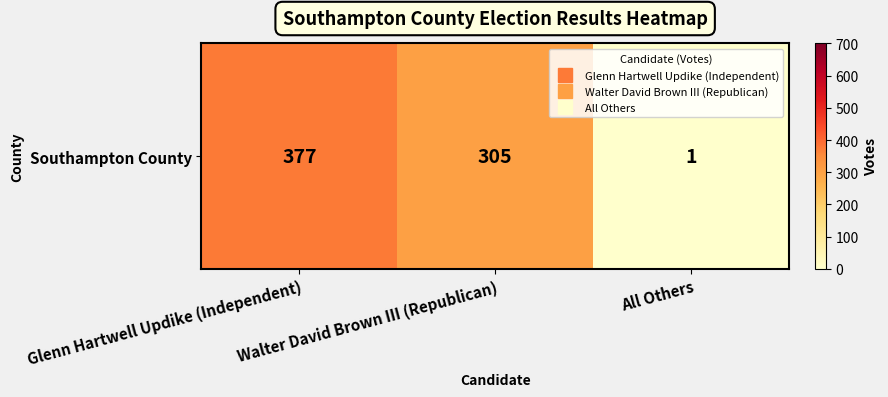

List the labels in order of value, largest first.

Glenn Hartwell Updike (Independent), Walter David Brown III (Republican), All Others